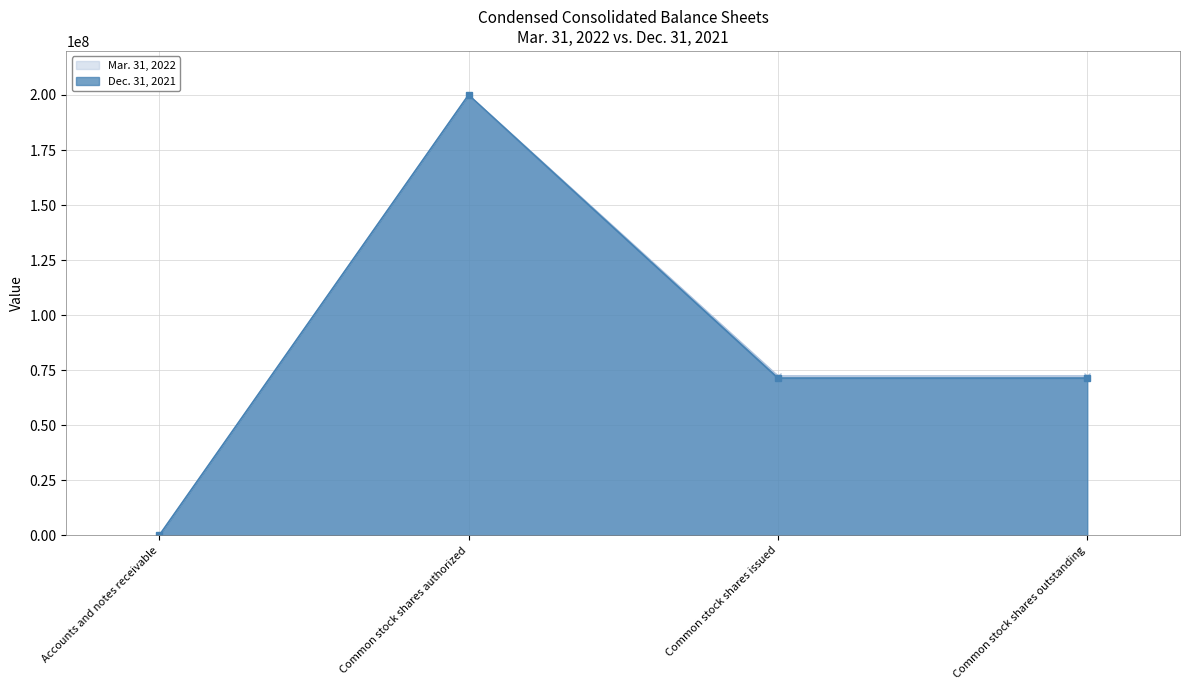

List the series in order of their overall mean, highest first.

Mar. 31, 2022, Dec. 31, 2021